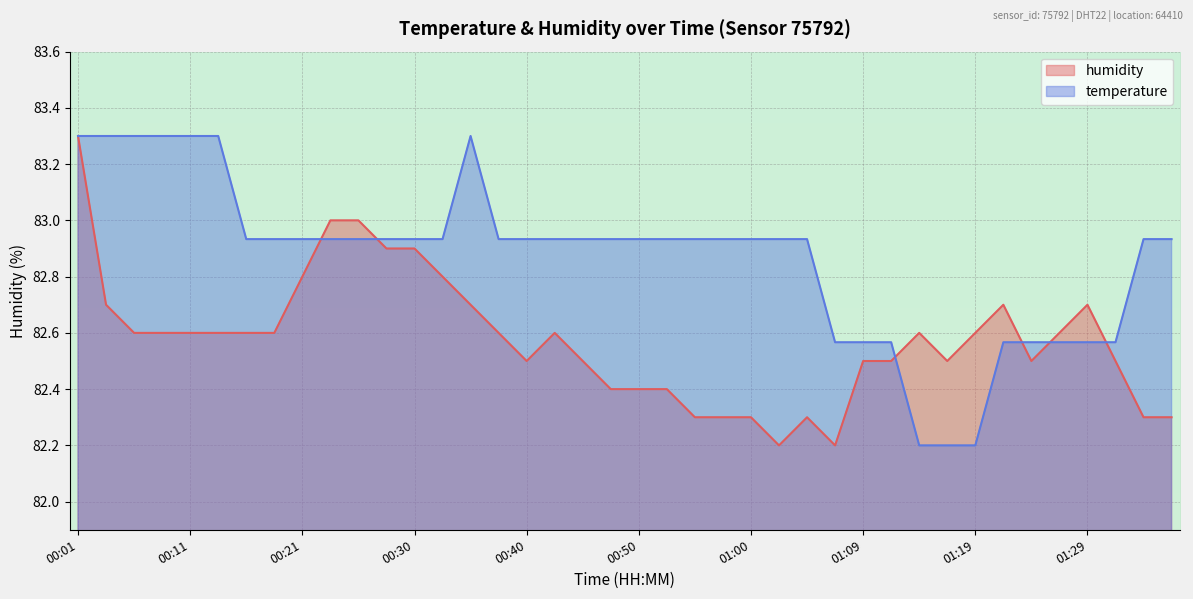

What is the minimum value shown in the chart?

82.2